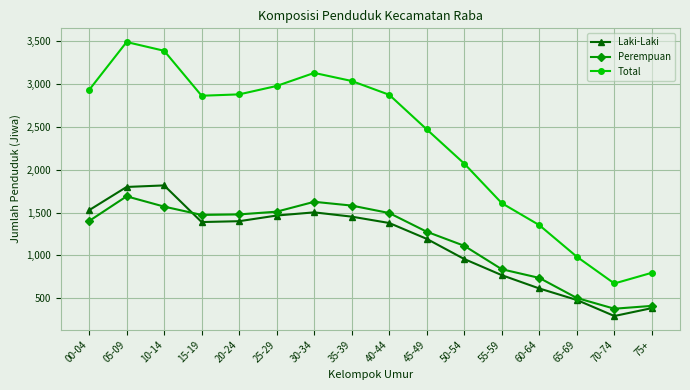

What is the average value of the Total series?

2344